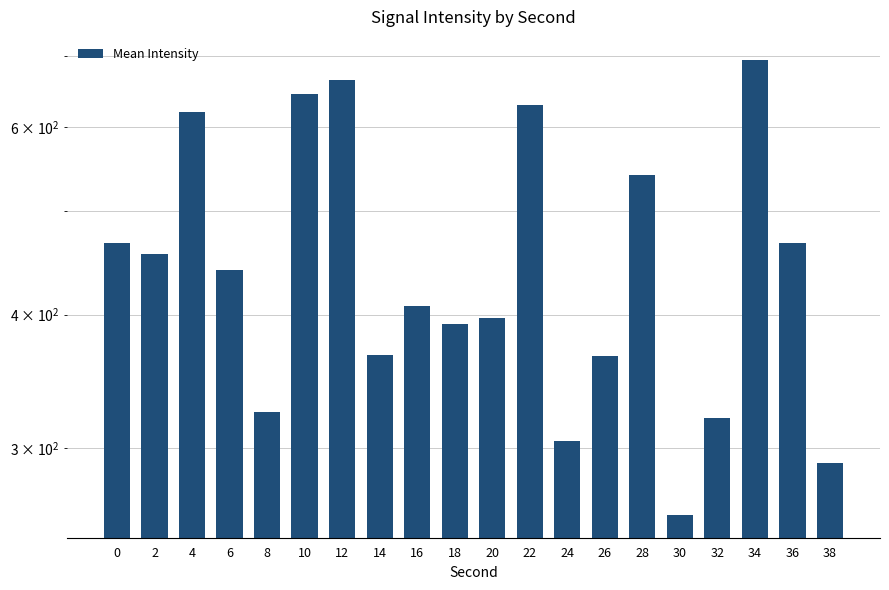

Which has a higher value, 18 or 8?

18